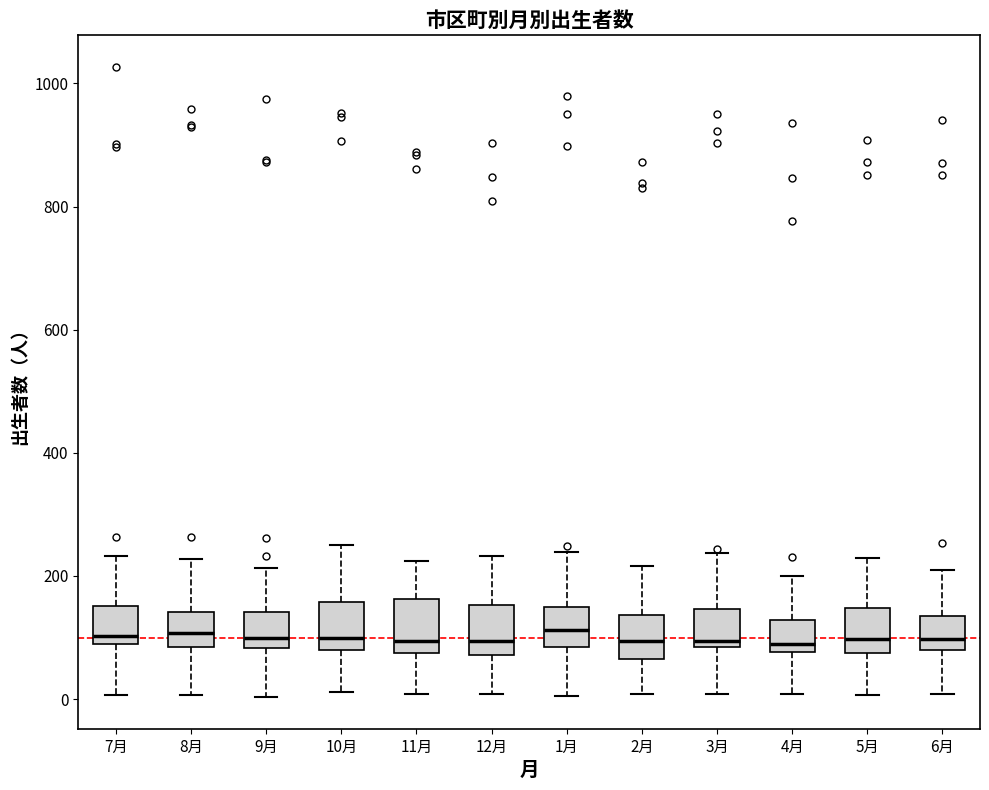

Reading left to right, transcribe this box plot: for each box, give where its median line is, the range the box spans, and where its two whiskers end, as read against the y-axis. The values are not printed on the chart, so give them approximately, as read against the axis.

7月: median 100, box 80 to 160, whiskers 0 to 240
8月: median 100, box 80 to 140, whiskers 0 to 220
9月: median 100, box 80 to 140, whiskers 0 to 220
10月: median 100, box 80 to 160, whiskers 20 to 260
11月: median 100, box 80 to 160, whiskers 0 to 220
12月: median 100, box 80 to 160, whiskers 0 to 240
1月: median 120, box 80 to 140, whiskers 0 to 240
2月: median 100, box 60 to 140, whiskers 0 to 220
3月: median 100, box 80 to 140, whiskers 0 to 240
4月: median 100, box 80 to 120, whiskers 0 to 200
5月: median 100, box 80 to 140, whiskers 0 to 220
6月: median 100, box 80 to 140, whiskers 0 to 200